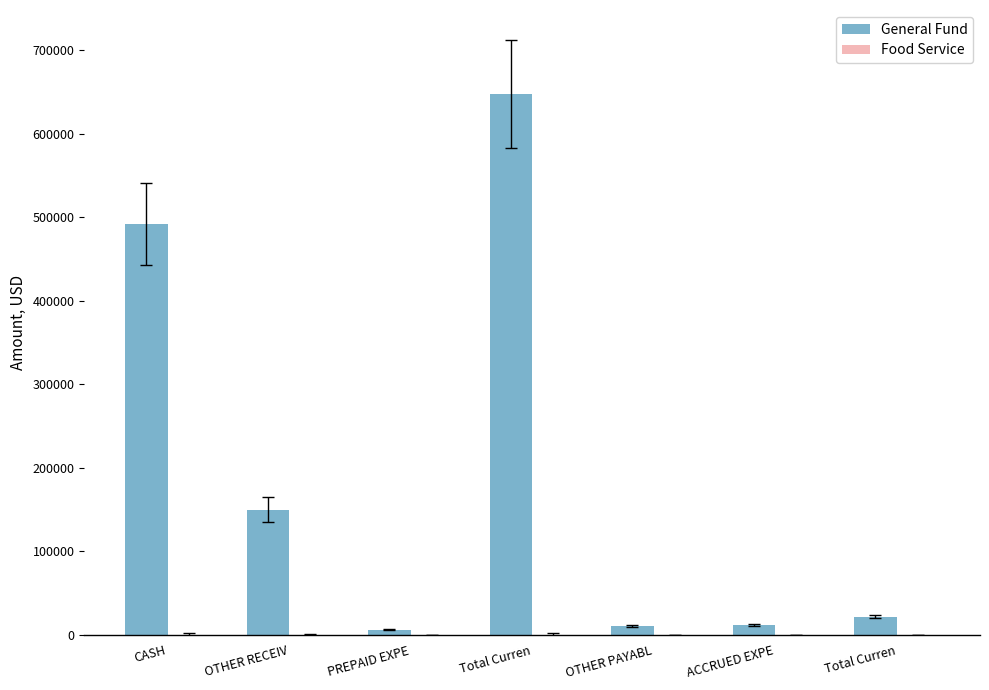

Are the bars horizontal?

No